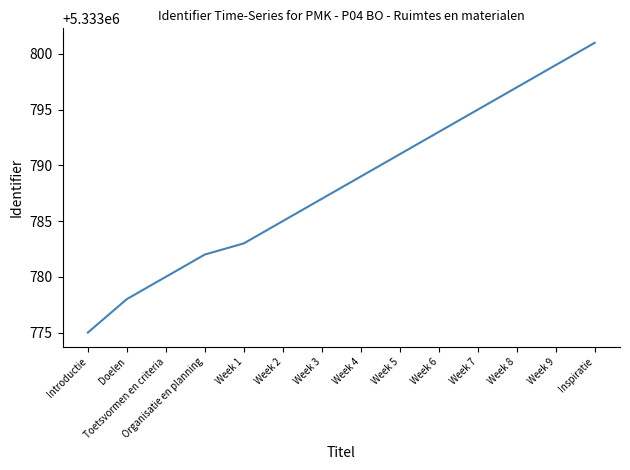

Which has a higher value, Doelen or Organisatie en planning?

Organisatie en planning